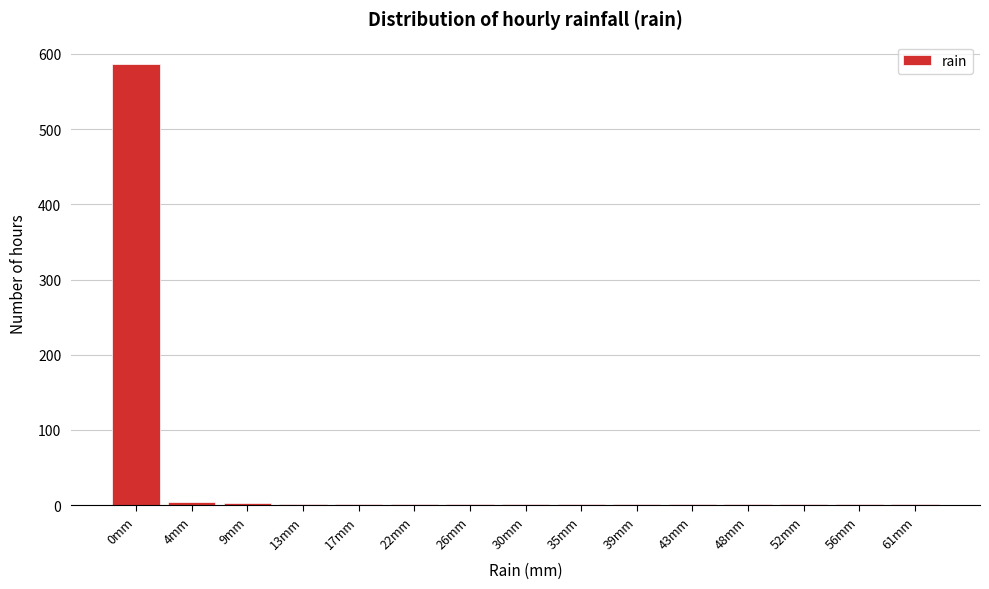

True or false: the data shows 1 at 43mm.

True